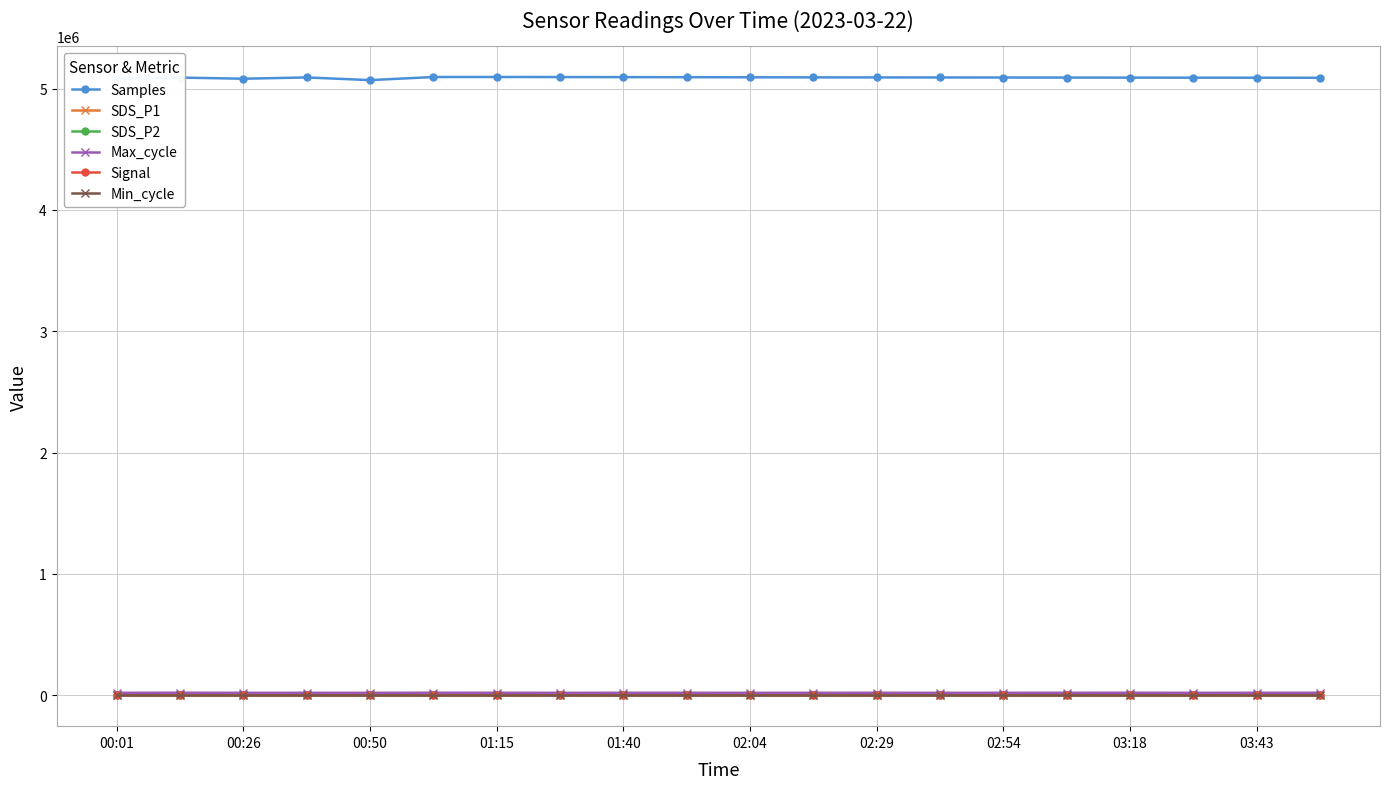

Which series has the largest total across all categories?

Samples